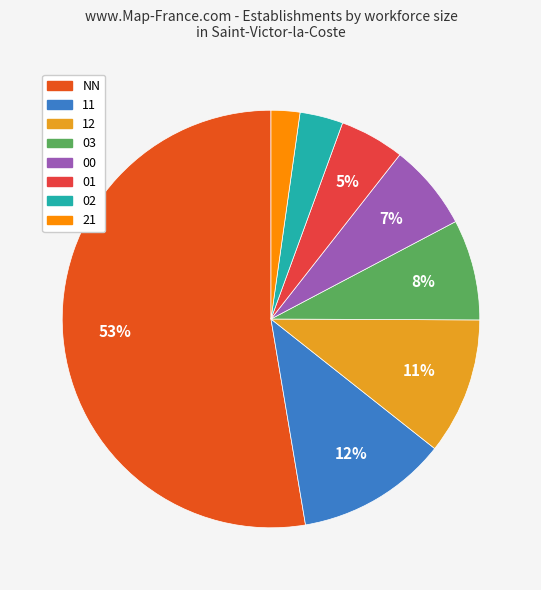

Is there a majority slice in this chart?

Yes